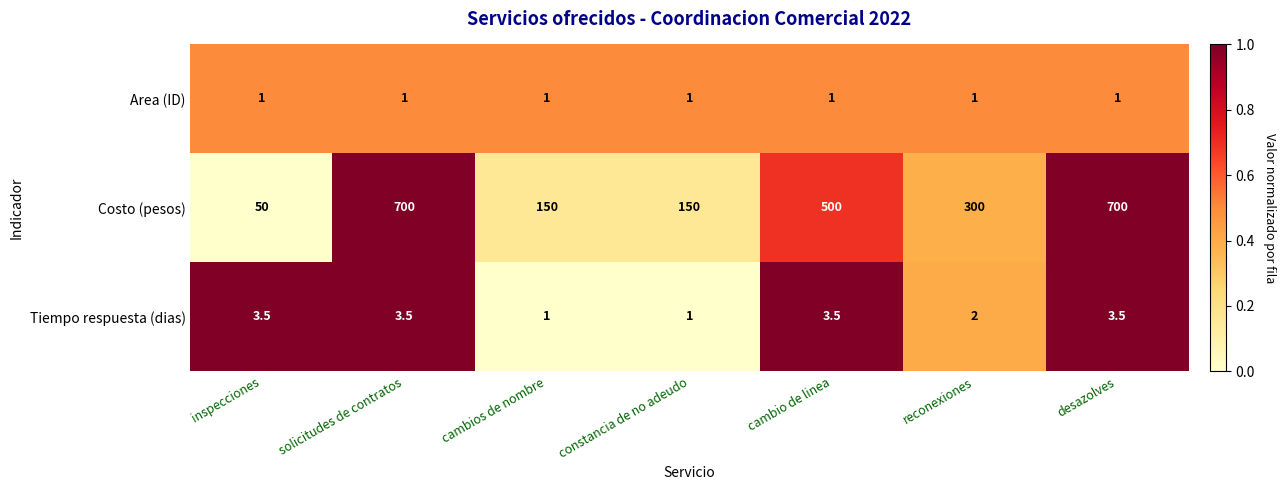

What is the minimum value shown in the chart?

1.0